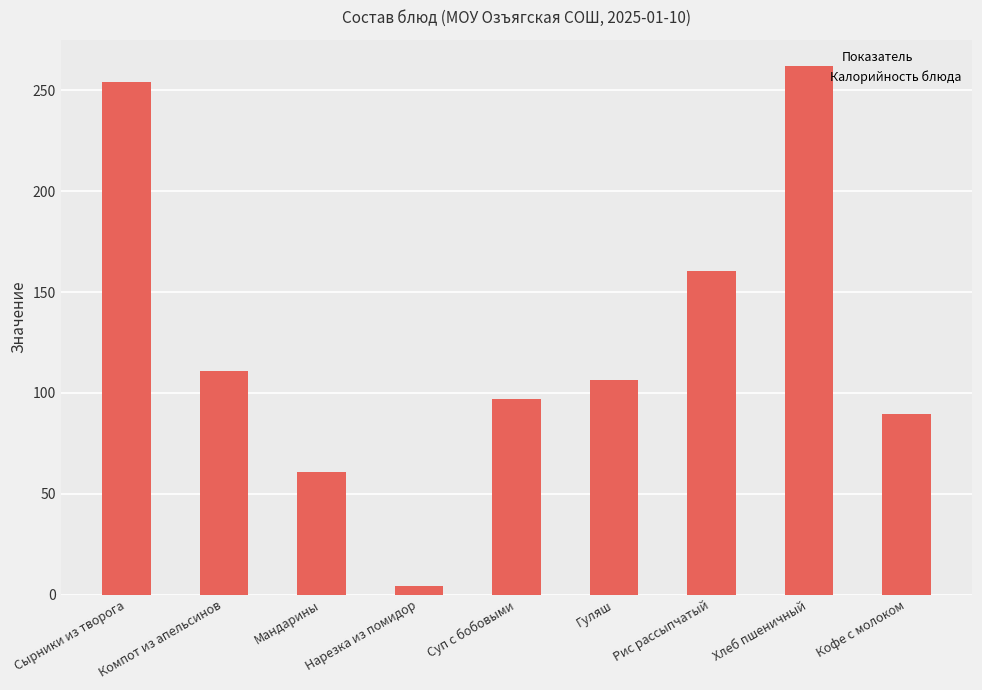

Reading left to right, extract all data points from this chart.

Сырники из творога=254.2	Компот из апельсинов=111.0	Мандарины=60.6	Нарезка из помидор=4.0	Суп с бобовыми=96.8	Гуляш=106.2	Рис рассыпчатый=160.5	Хлеб пшеничный=262.0	Кофе с молоком=89.3